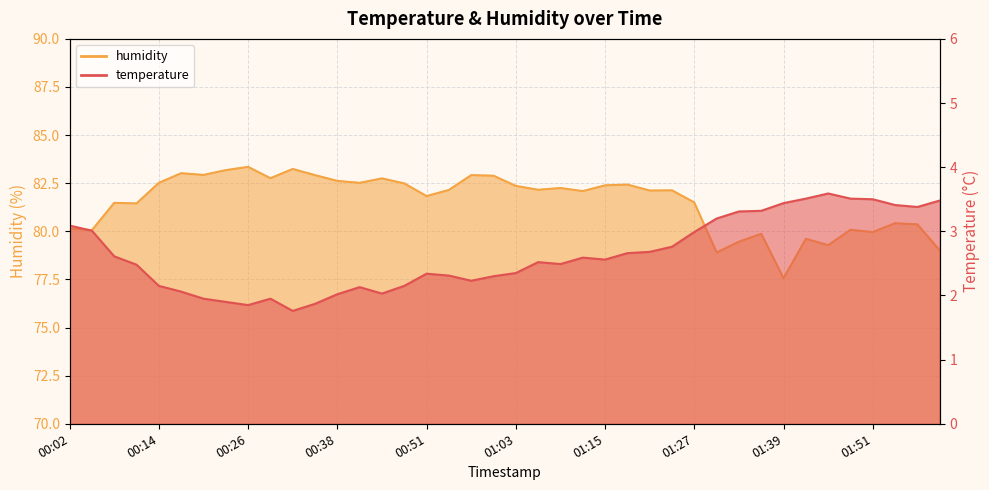

What is the difference between the maximum and second lowest values in the temperature series?

1.7